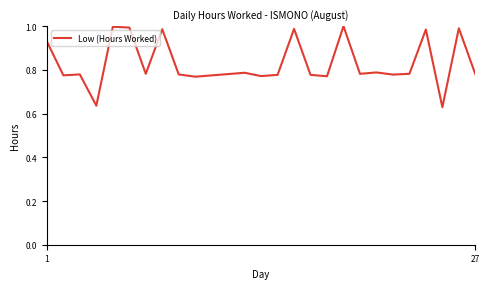

What is the difference between the maximum and minimum values?

0.4